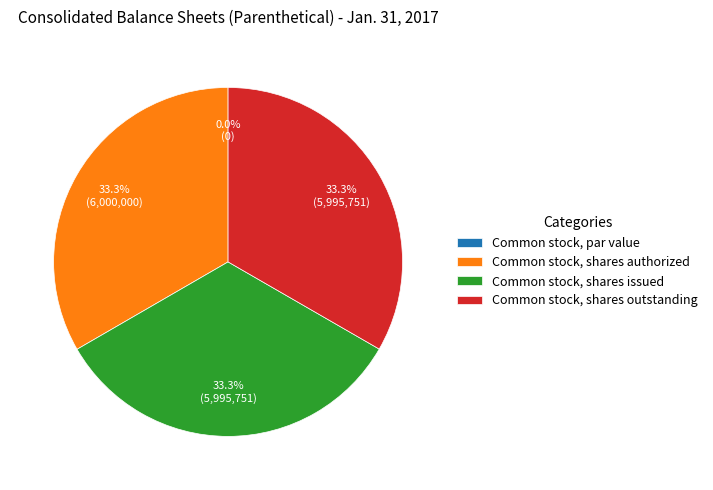

Combined, what portion of the pie is Common stock, shares authorized and Common stock, shares outstanding?

66.7%